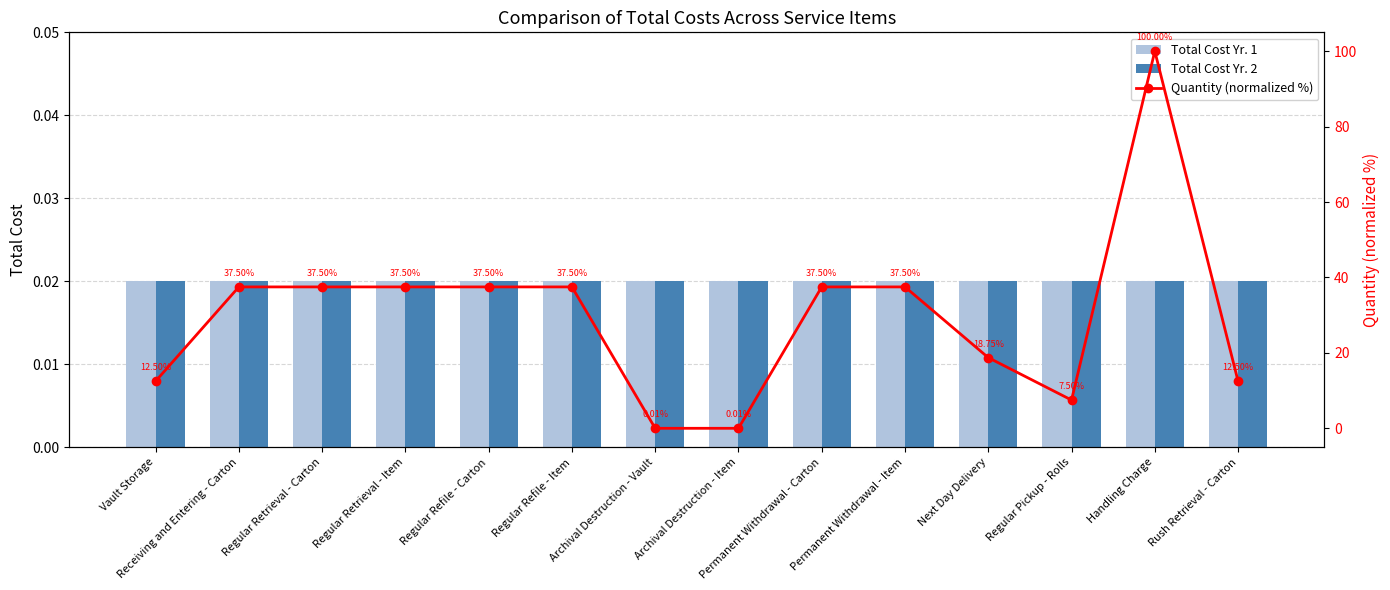

Which series has the largest total across all categories?

Quantity (normalized %)